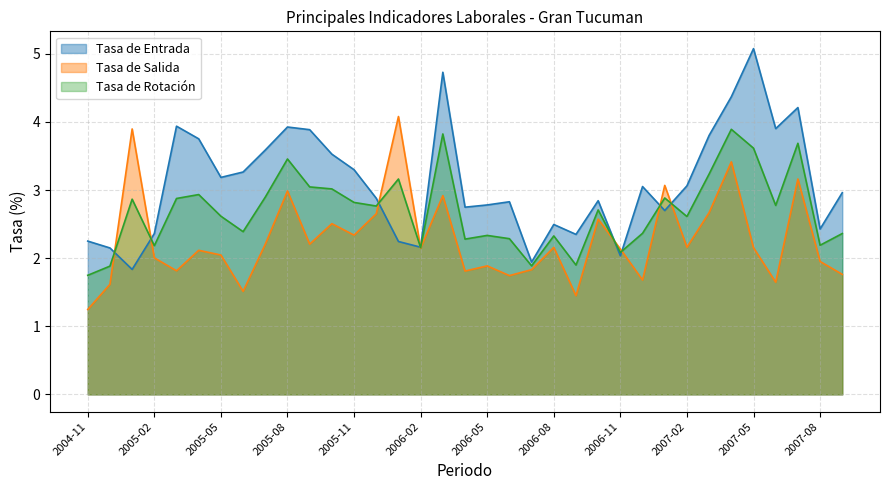

Which label corresponds to the smallest value in the chart?

2004-11